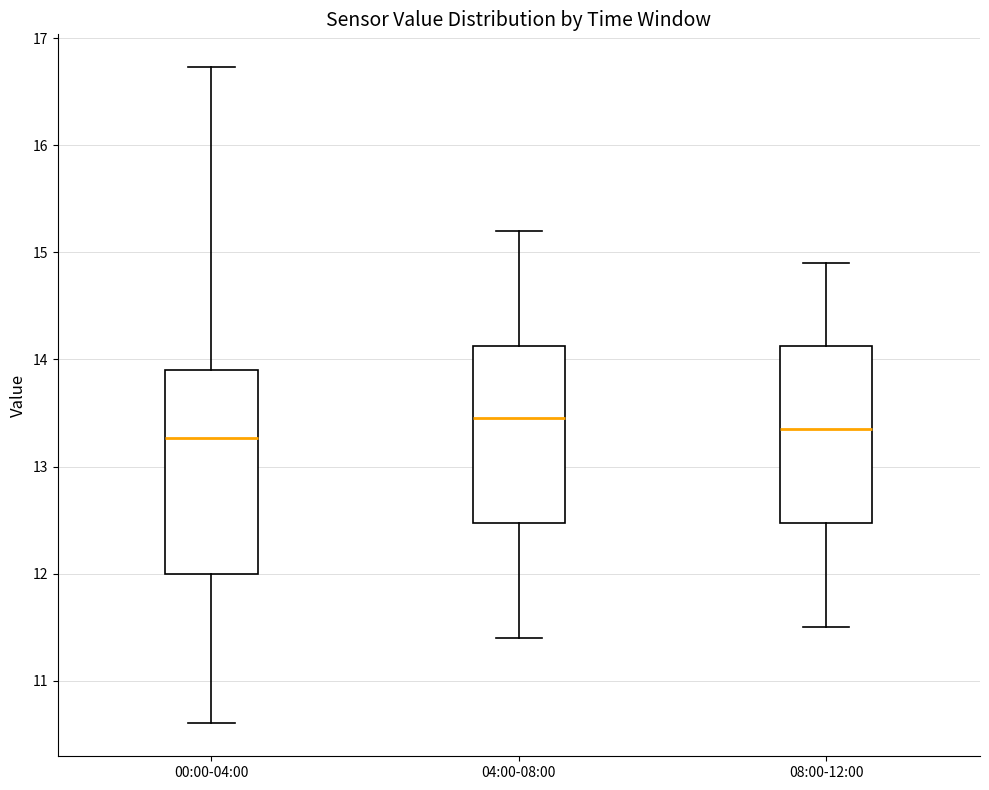

Reading left to right, transcribe this box plot: for each box, give where its median line is, the range the box spans, and where its two whiskers end, as read against the y-axis. The values are not printed on the chart, so give them approximately, as read against the axis.

00:00-04:00: median 13.3, box 12.0 to 13.9, whiskers 10.6 to 16.7
04:00-08:00: median 13.5, box 12.5 to 14.1, whiskers 11.4 to 15.2
08:00-12:00: median 13.4, box 12.5 to 14.1, whiskers 11.5 to 14.9